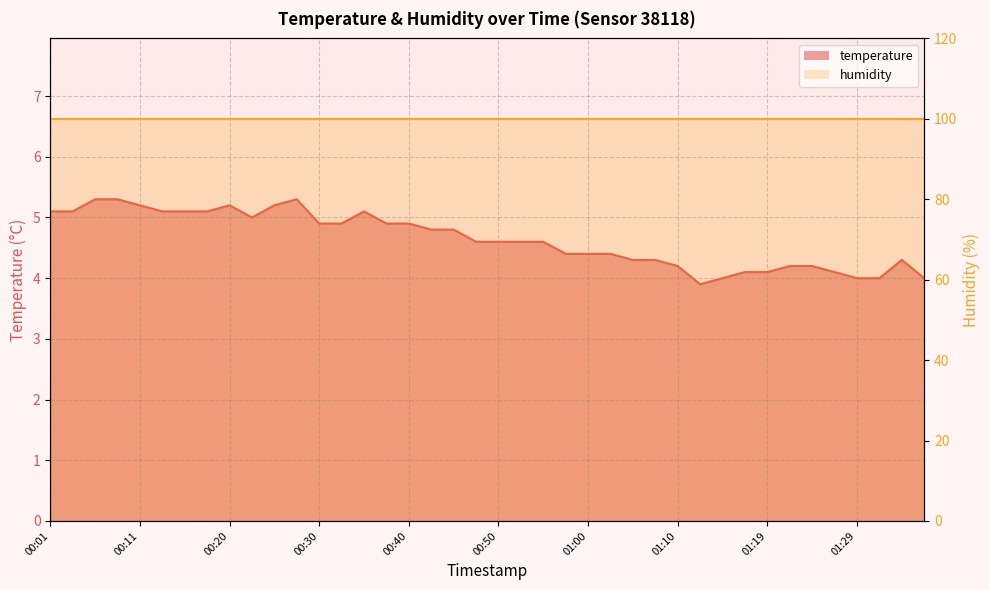

At which category does the chart reach its peak across all series?

00:06